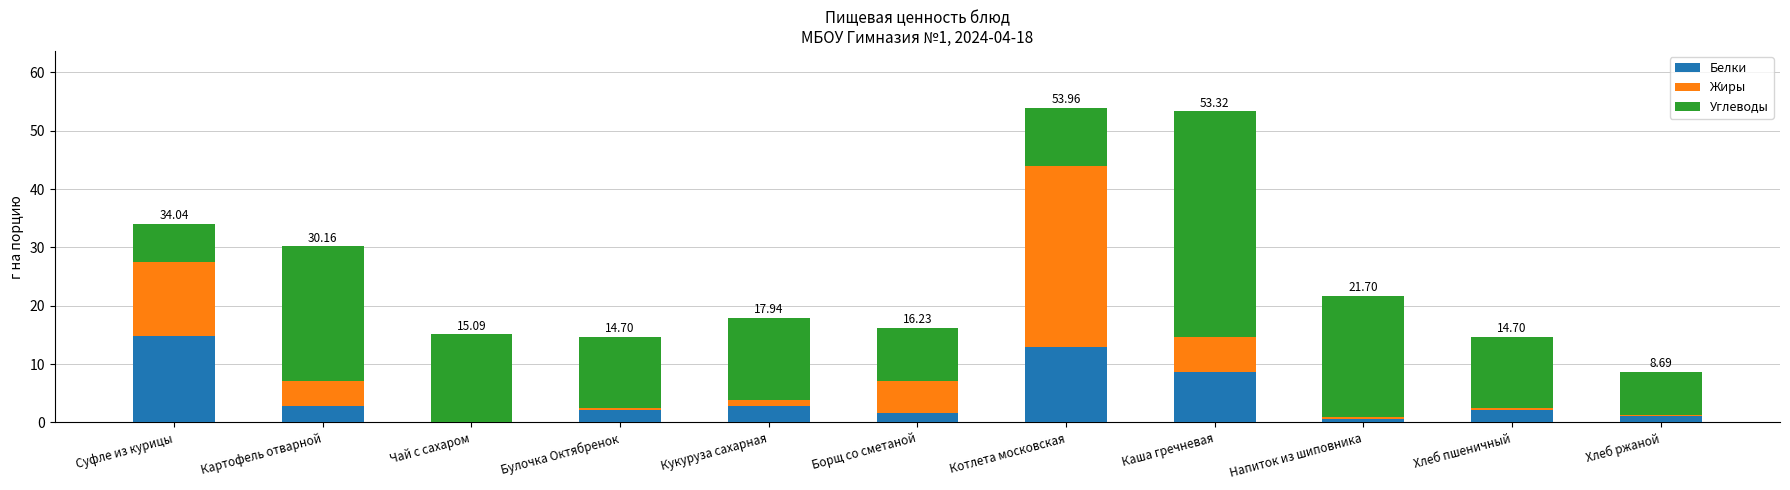

What is the total value across all series at Котлета московская?

54.0